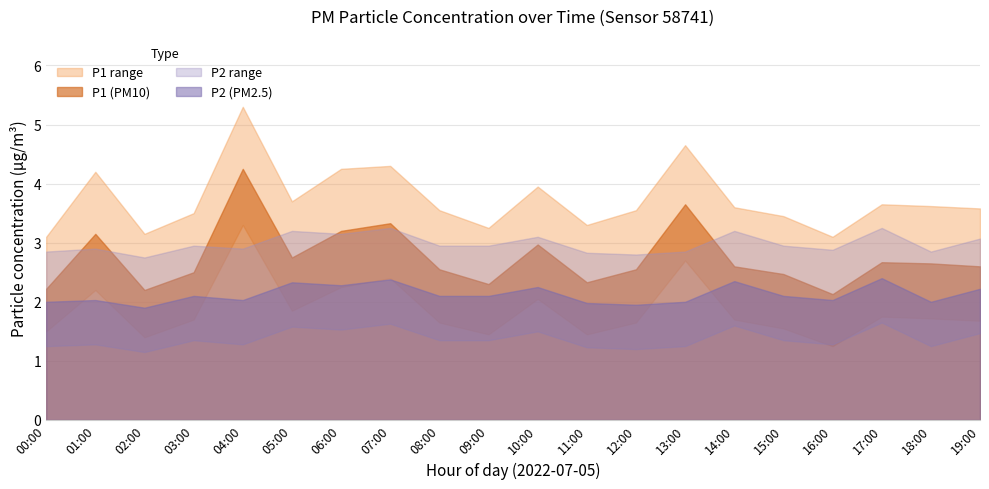

The P2 series shows 0.5 at 12:00. True or false?

False